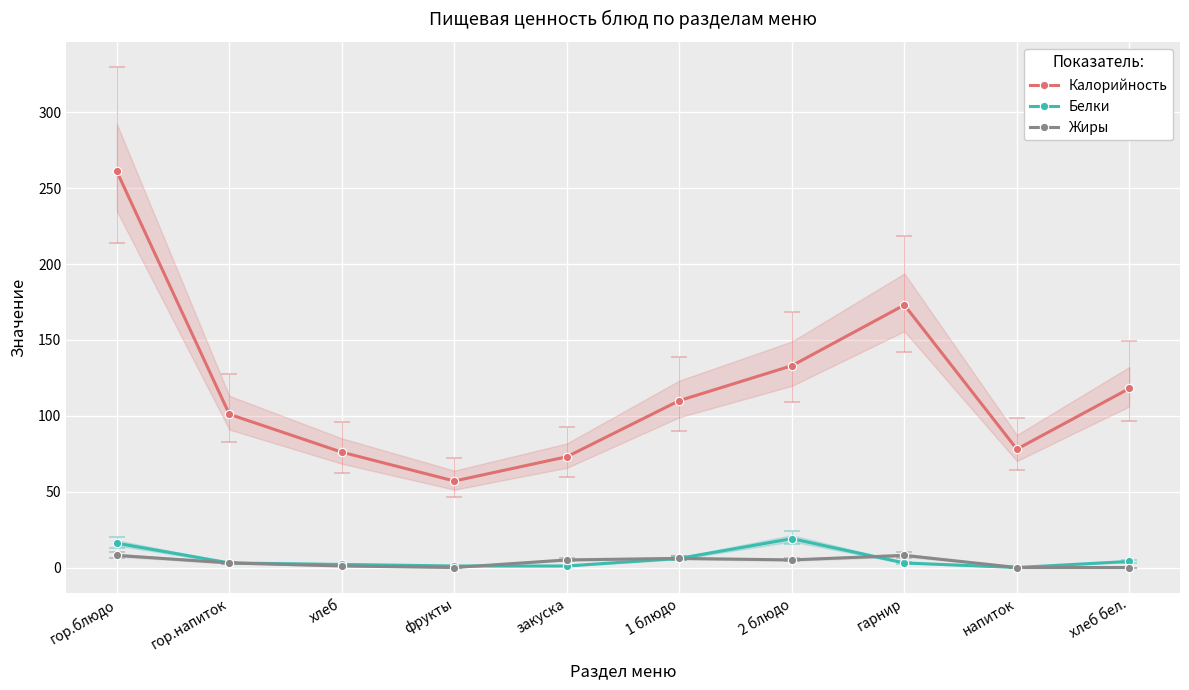

Reading left to right, extract all data points from this chart.

Калорийность: гор.блюдо=261	гор.напиток=101	хлеб=76	фрукты=57	закуска=73	1 блюдо=110	2 блюдо=133	гарнир=173	напиток=78	хлеб бел.=118
Белки: гор.блюдо=16	гор.напиток=3	хлеб=2	фрукты=1	закуска=1	1 блюдо=6	2 блюдо=19	гарнир=3	напиток=0	хлеб бел.=4
Жиры: гор.блюдо=8	гор.напиток=3	хлеб=1	фрукты=0	закуска=5	1 блюдо=6	2 блюдо=5	гарнир=8	напиток=0	хлеб бел.=0